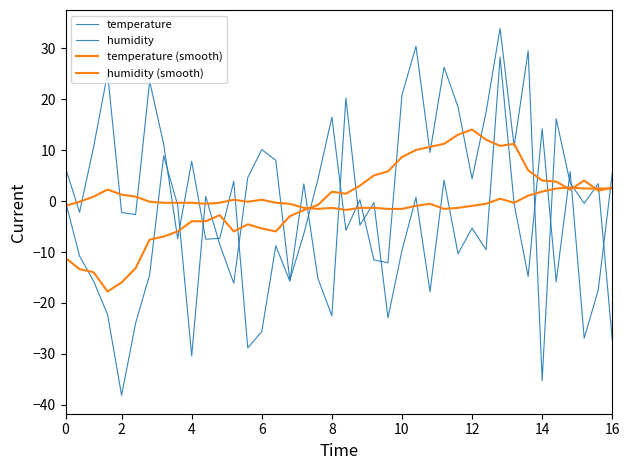

Does the chart display data point markers on the line(s)?

No